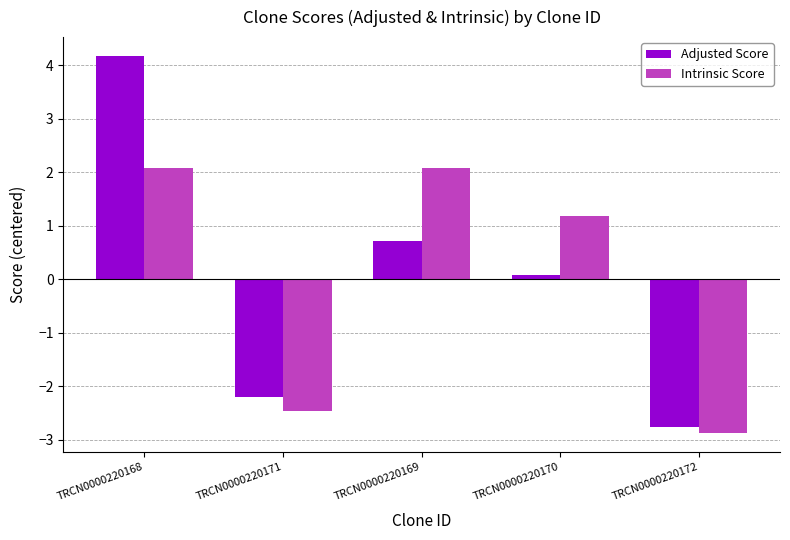

The value of Adjusted Score at TRCN0000220168 is 2.0. True or false?

False